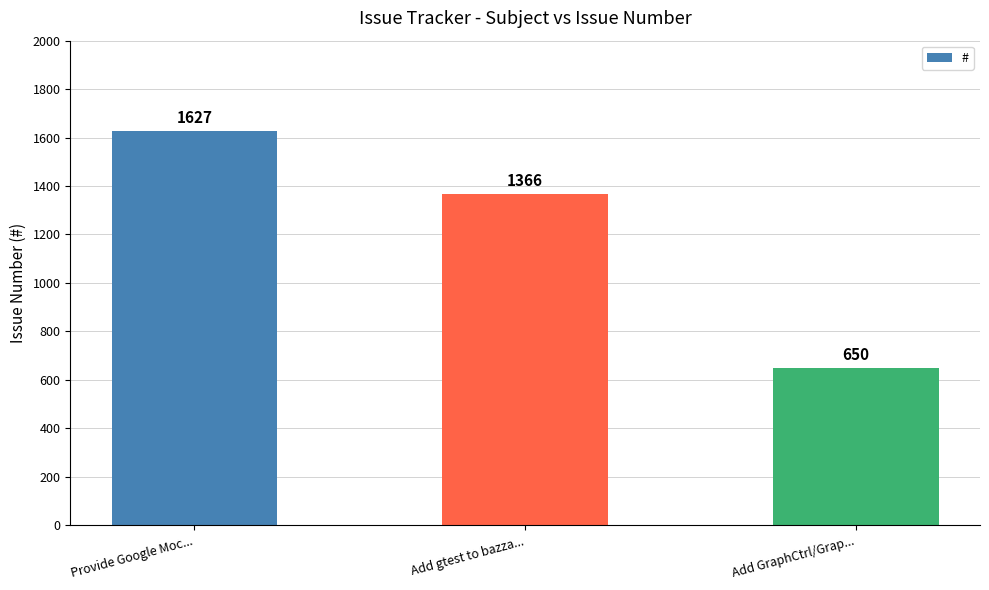

The chart shows a value of 650 at Add GraphCtrl/Grap.... True or false?

True